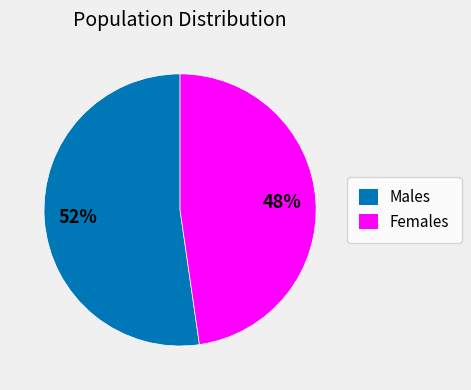

Is there a majority slice in this chart?

Yes